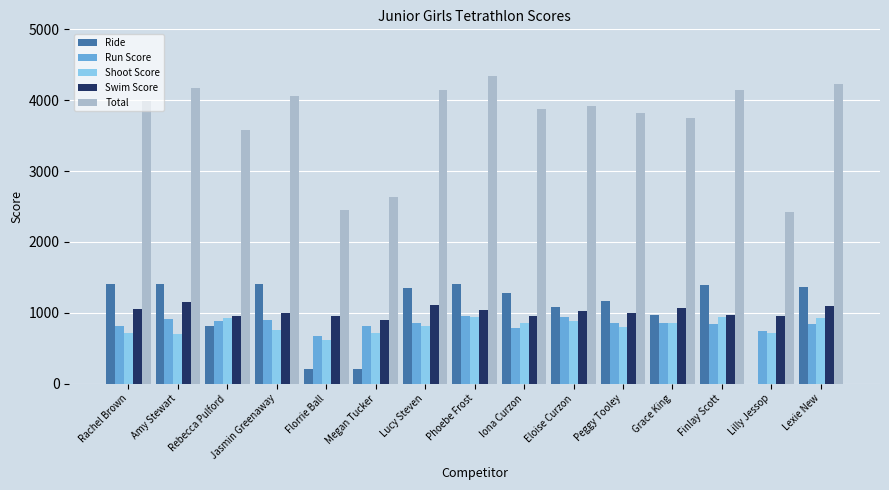

How many groups of bars are there?

15